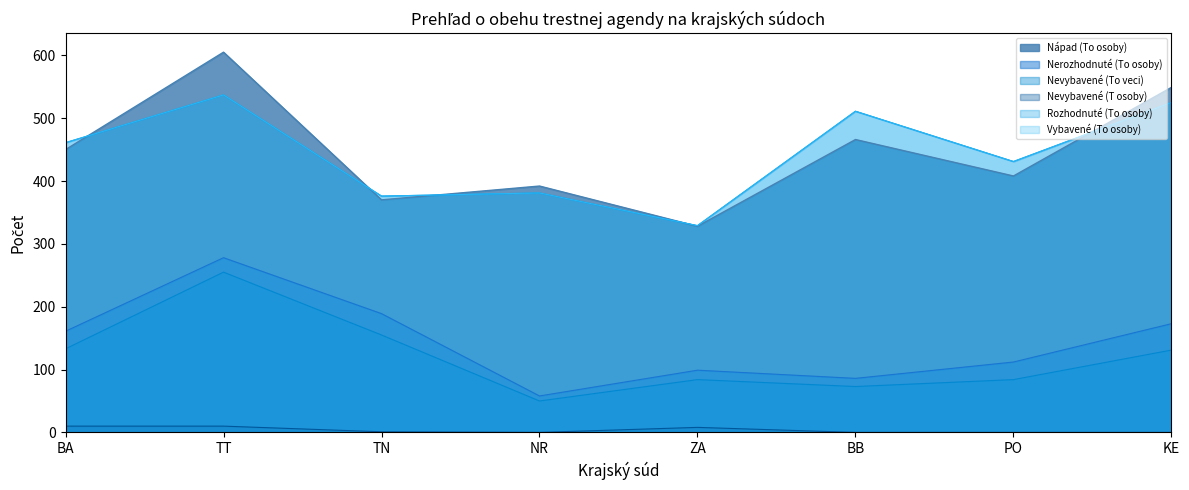

Reading left to right, list all the values displayed in this chart.

Nevybavené (To veci): 133	255	155	50	84	73	84	131
Nevybavené (T osoby): 10	10	1	0	8	0	0	0
Rozhodnuté (To osoby): 461	537	376	381	329	511	431	525
Vybavené (To osoby): 461	537	376	381	329	511	431	525
Nerozhodnuté (To osoby): 161	278	189	58	99	86	112	173
Nápad (To osoby): 450	605	370	392	328	466	408	549